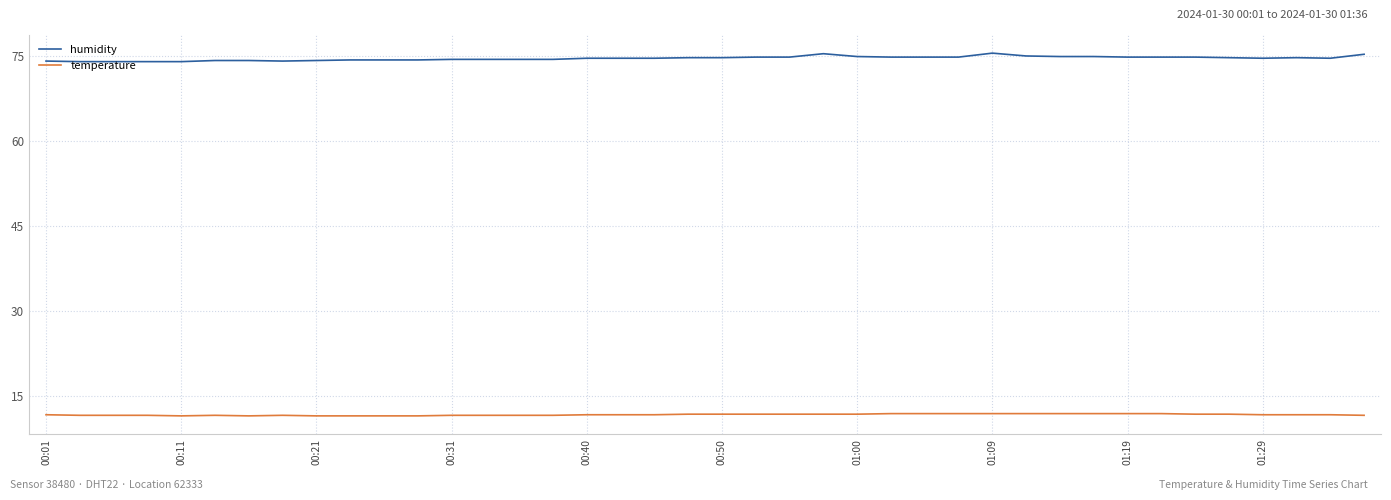

List the series in order of their peak value, highest first.

humidity, temperature